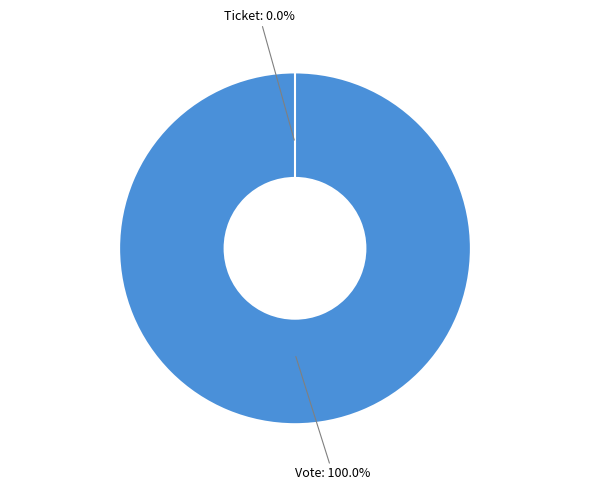

Count the number of slices in the pie.

2